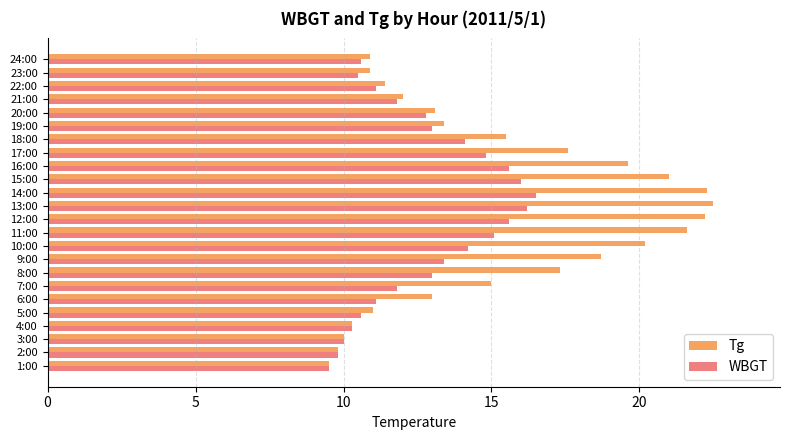

Which series has the widest spread of values?

Tg